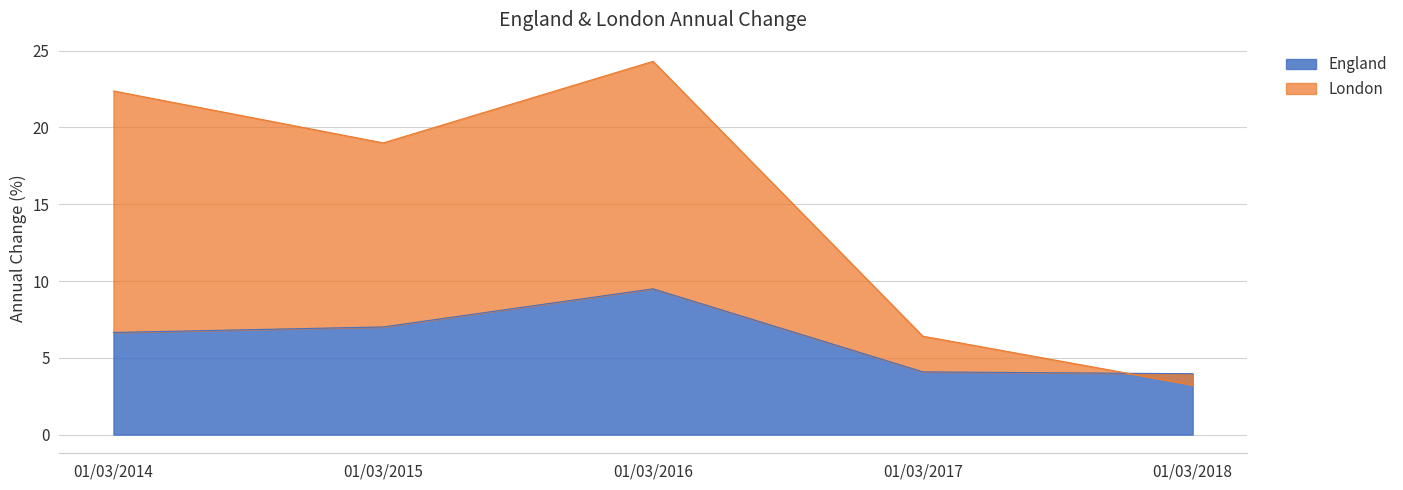

True or false: London has a value of 24.3 at 01/03/2016.

True